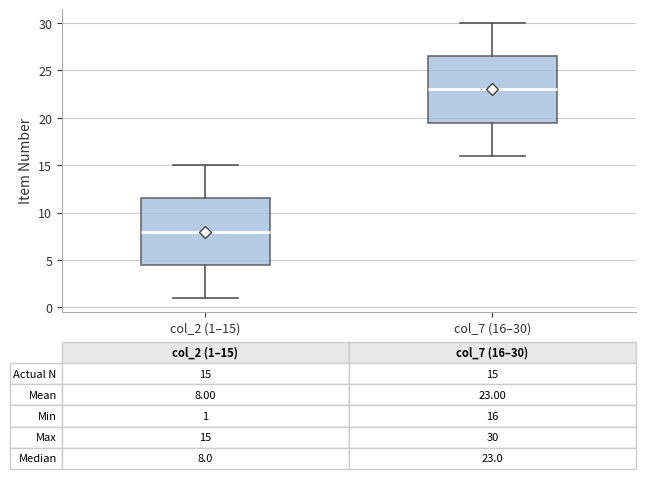

Which box's median line is the lowest?

col_2 (1–15)